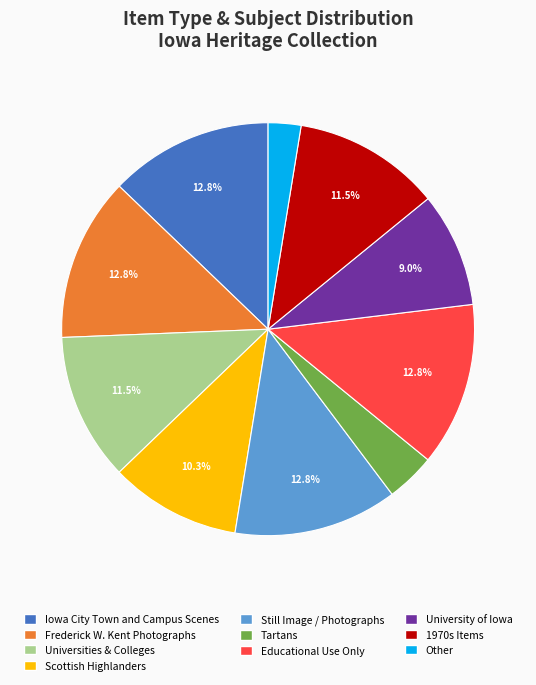

Is there a majority slice in this chart?

No